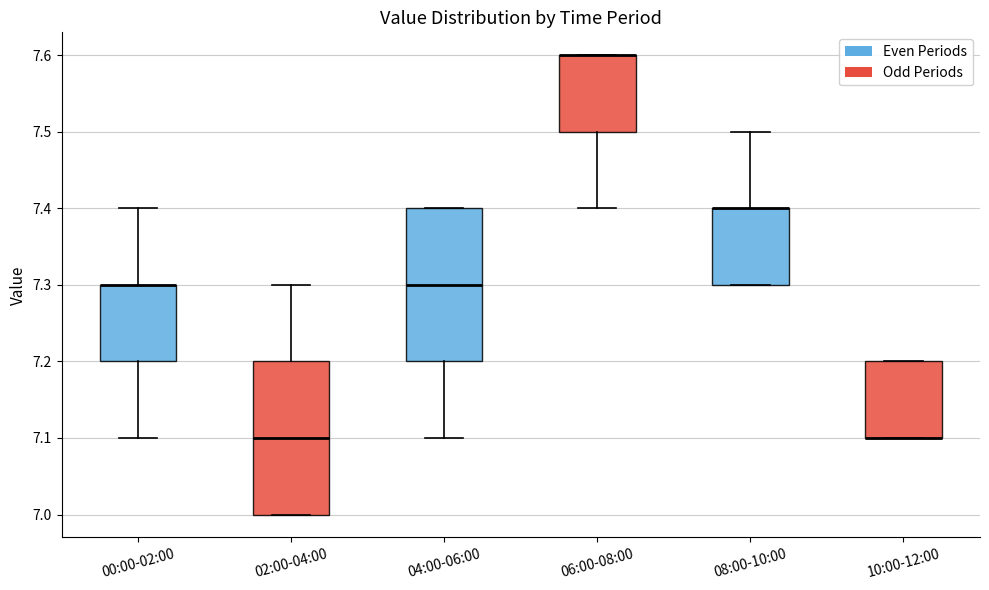

Reading left to right, transcribe this box plot: for each box, give where its median line is, the range the box spans, and where its two whiskers end, as read against the y-axis. The values are not printed on the chart, so give them approximately, as read against the axis.

00:00-02:00: median 7.3 (drawn on the box's upper edge), box 7.2 to 7.3, whiskers 7.1 to 7.4
02:00-04:00: median 7.1, box 7.0 to 7.2, whiskers 7.0 to 7.3
04:00-06:00: median 7.3, box 7.2 to 7.4, whiskers 7.1 to 7.4
06:00-08:00: median 7.6 (drawn on the box's upper edge), box 7.5 to 7.6, whiskers 7.4 to 7.6
08:00-10:00: median 7.4 (drawn on the box's upper edge), box 7.3 to 7.4, whiskers 7.3 to 7.5
10:00-12:00: median 7.1 (drawn on the box's lower edge), box 7.1 to 7.2, whiskers 7.1 to 7.2